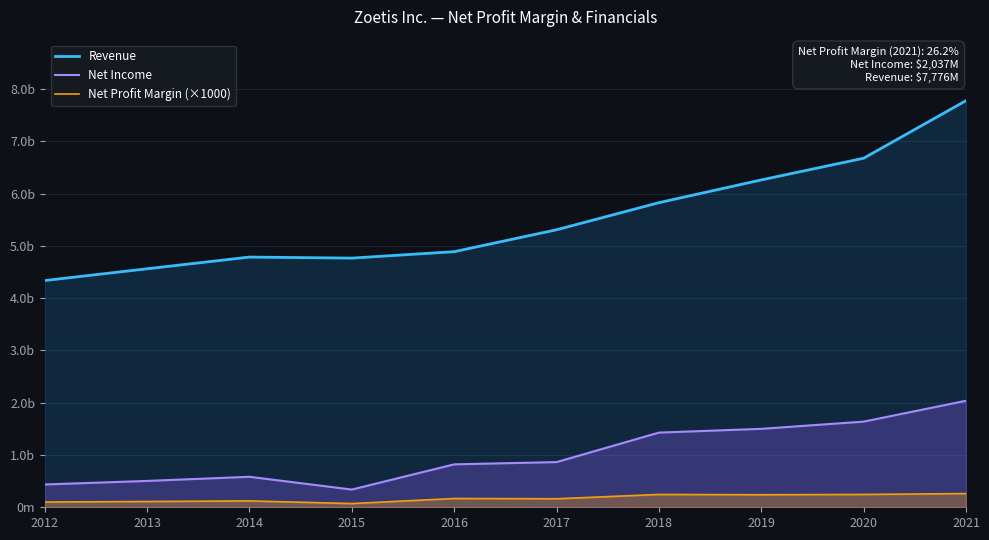

What is the value of the Net Income point at the 3rd from the left?

583.0